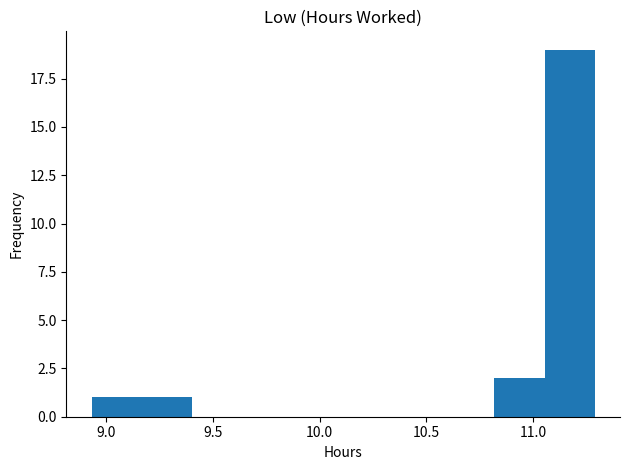

Reading left to right, list every bar in this chart as the range it spans on the x-axis followed by its height. Neither the bar edges nor the heights are printed on the chart, so give them approximately, as read against the axes.

8.95 to 9.15: 1
9.15 to 9.40: 1
9.40 to 9.65: 0
9.65 to 9.85: 0
9.85 to 10.10: 0
10.10 to 10.35: 0
10.35 to 10.60: 0
10.60 to 10.80: 0
10.80 to 11.05: 2
11.05 to 11.30: 19